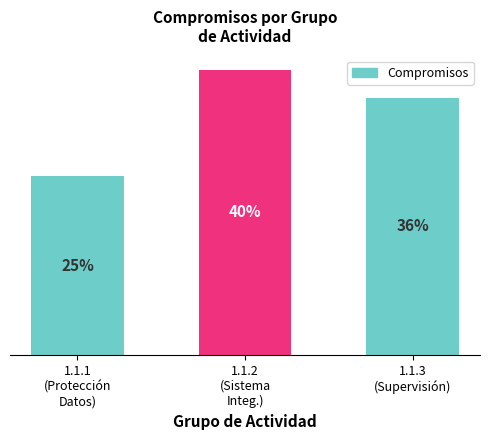

True or false: the data shows 265746666 at 1.1.1
(Protección
Datos).

True